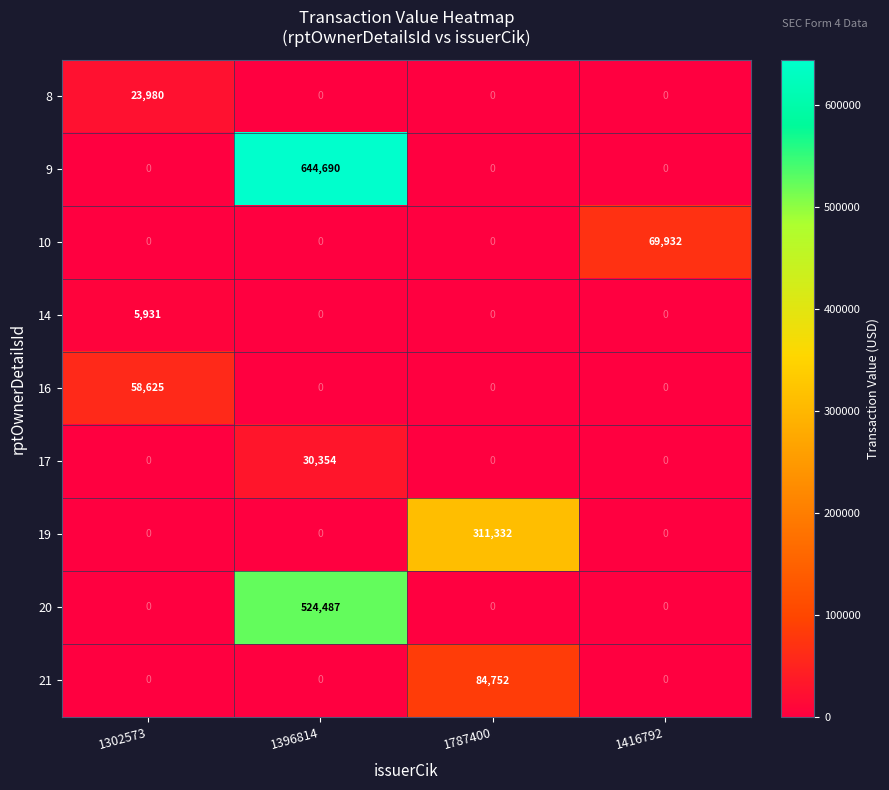

What is the sum of all 21 values?

84752